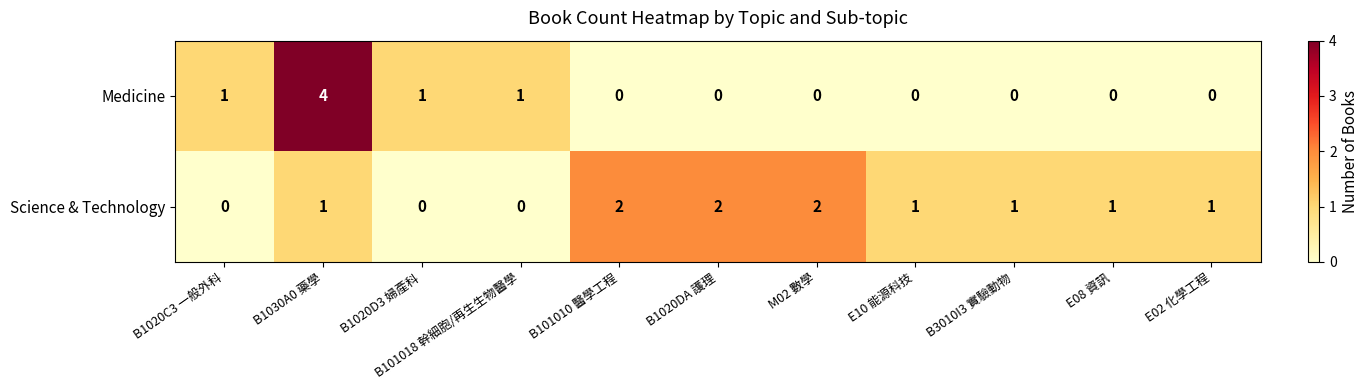

How many data points does each series have?

11